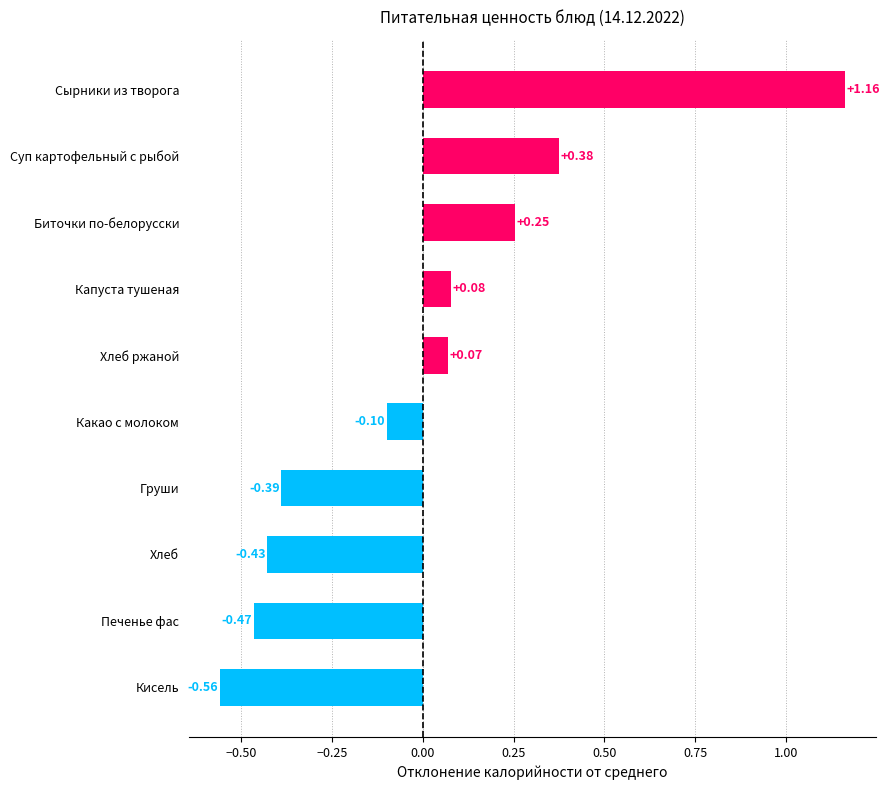

Which label corresponds to the smallest value in the chart?

Кисель